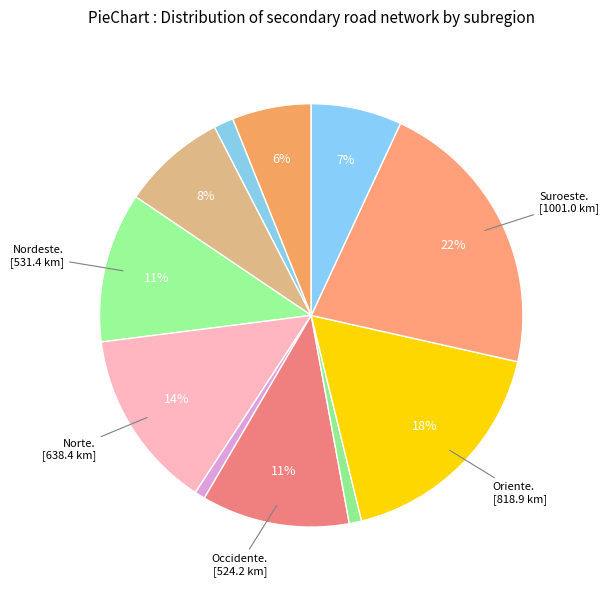

Which category has the biggest portion of the pie?

Suroeste